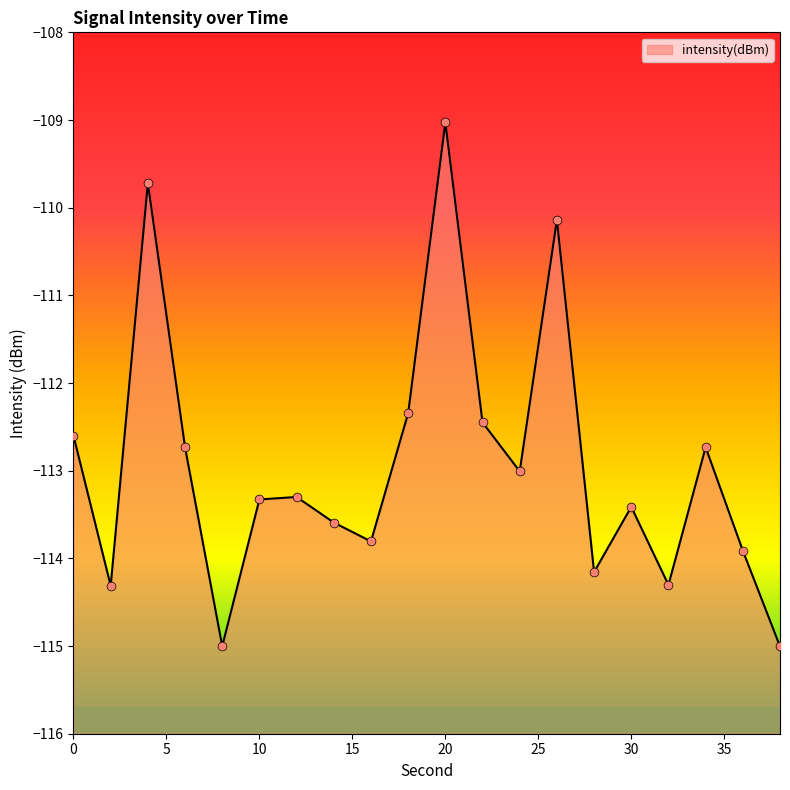

What is the change in value from 8 to 26?

+4.9